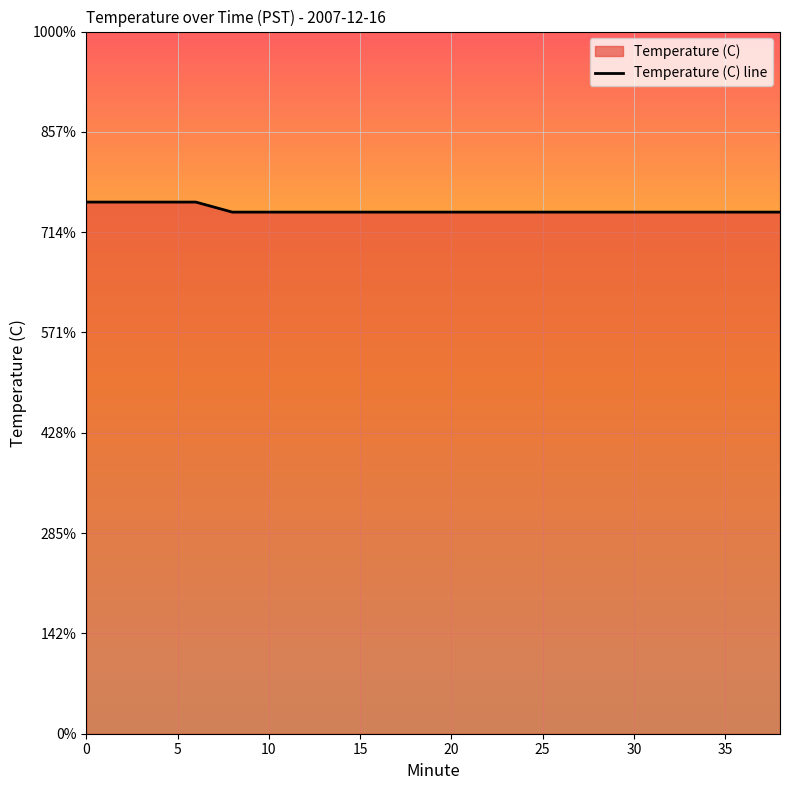

Which has a higher value, 10 or 28?

10